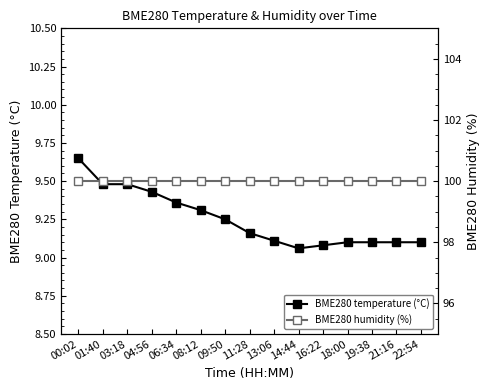

What is the highest value of the BME280 humidity (%) series?

100.0